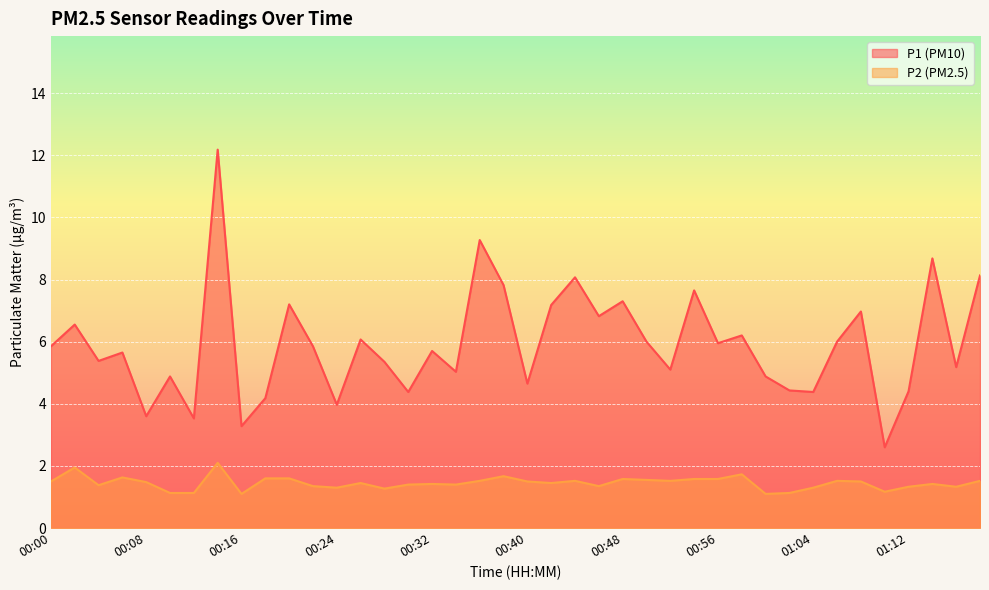

Is the value of P2 at 01:08 greater than the value of P1 at 01:12?

No